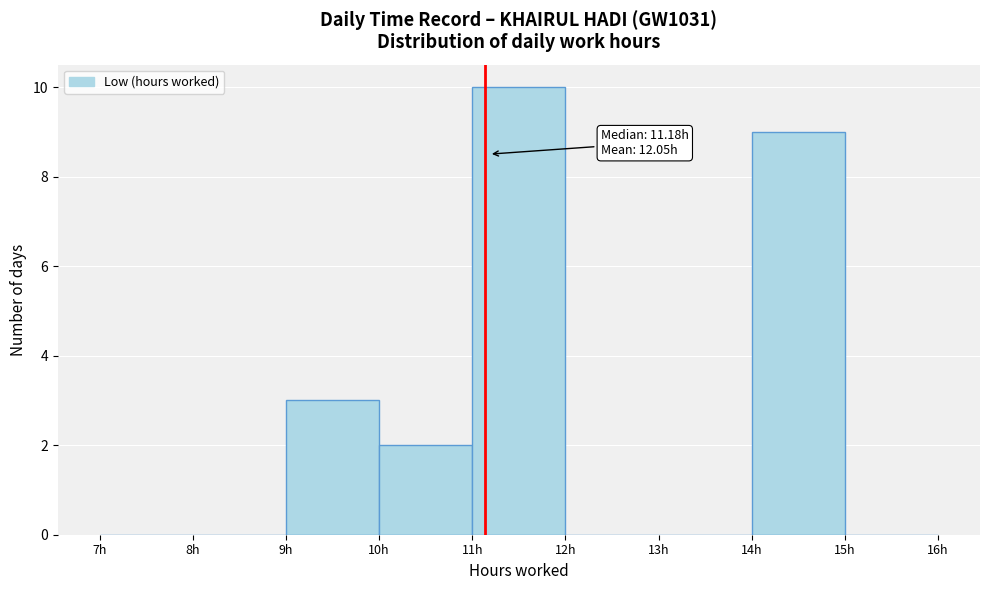

Over which range of the x-axis is the bar tallest?

11 to 12